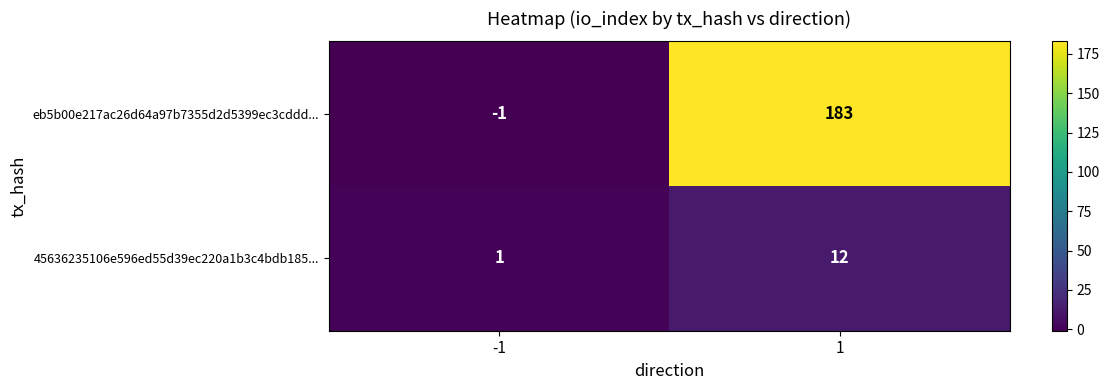

Reading left to right, transcribe all the data shown in this chart.

eb5b00e217ac26d64a97b7355d2d5399ec3cddd...: -1	183
45636235106e596ed55d39ec220a1b3c4bdb185...: 1	12